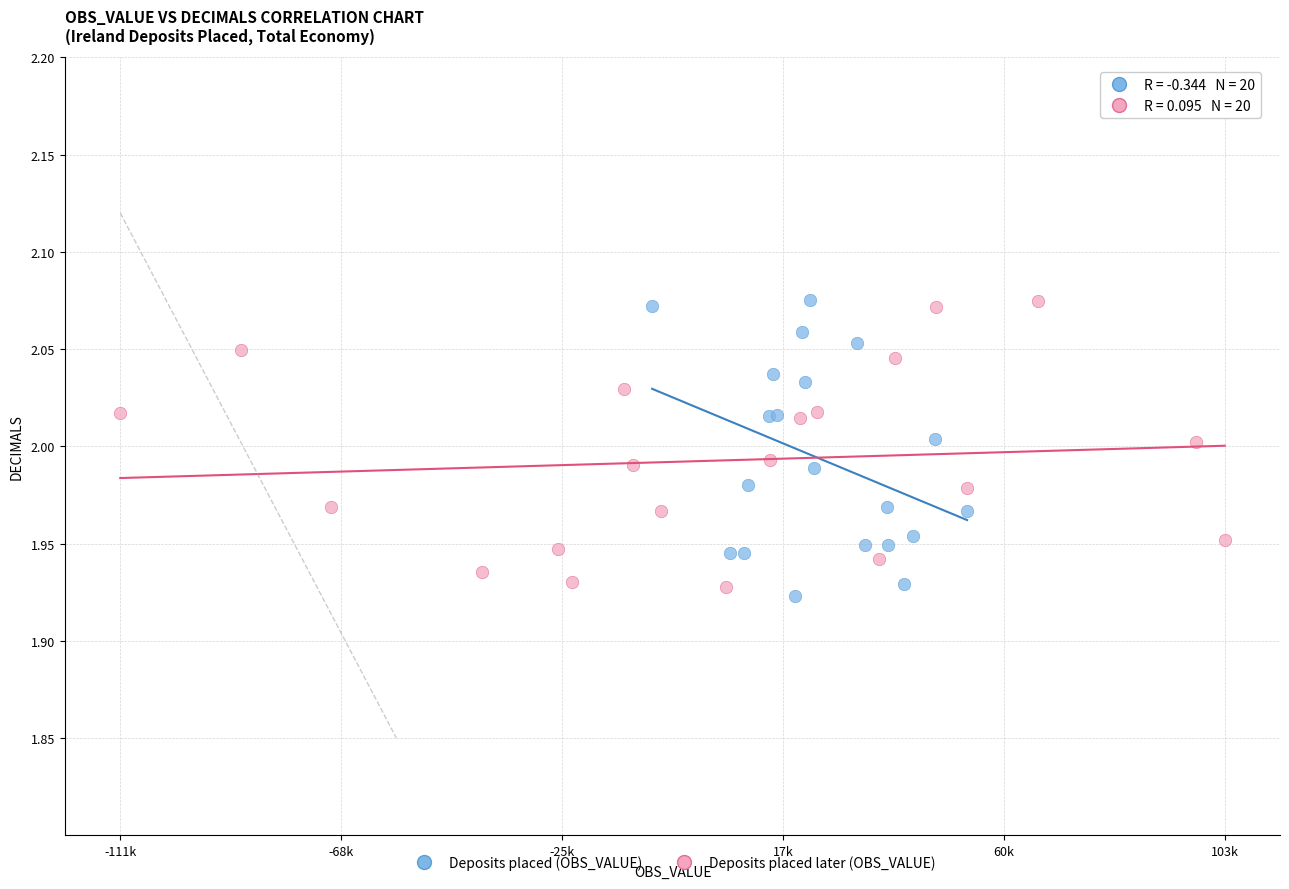

Which series reaches the minimum Y coordinate?

Deposits placed (OBS_VALUE)